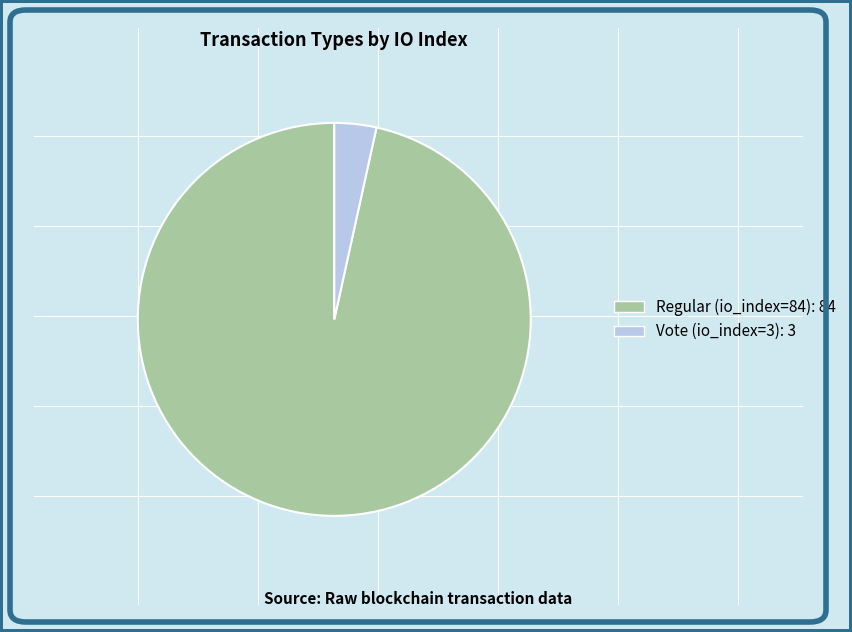

Rank the categories by value from lowest to highest.

Vote (io_index=3), Regular (io_index=84)